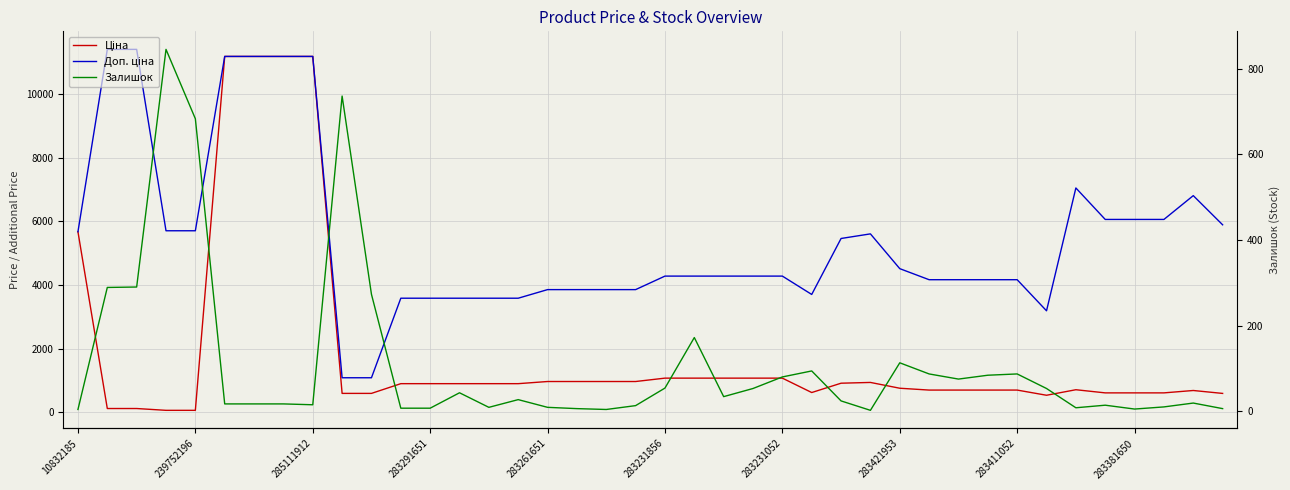

True or false: Доп. ціна has a value of 439.3 at 10.

False